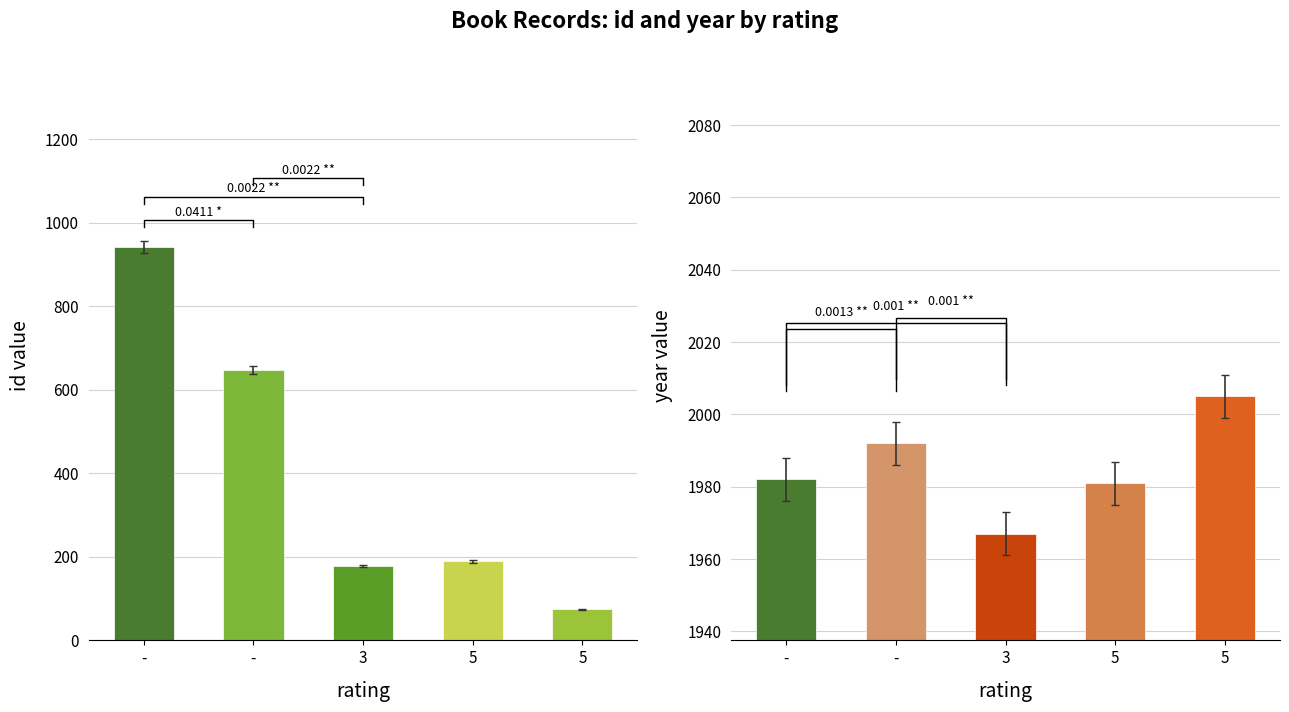

What is the value of the year bar at the 4th from the left?

1981